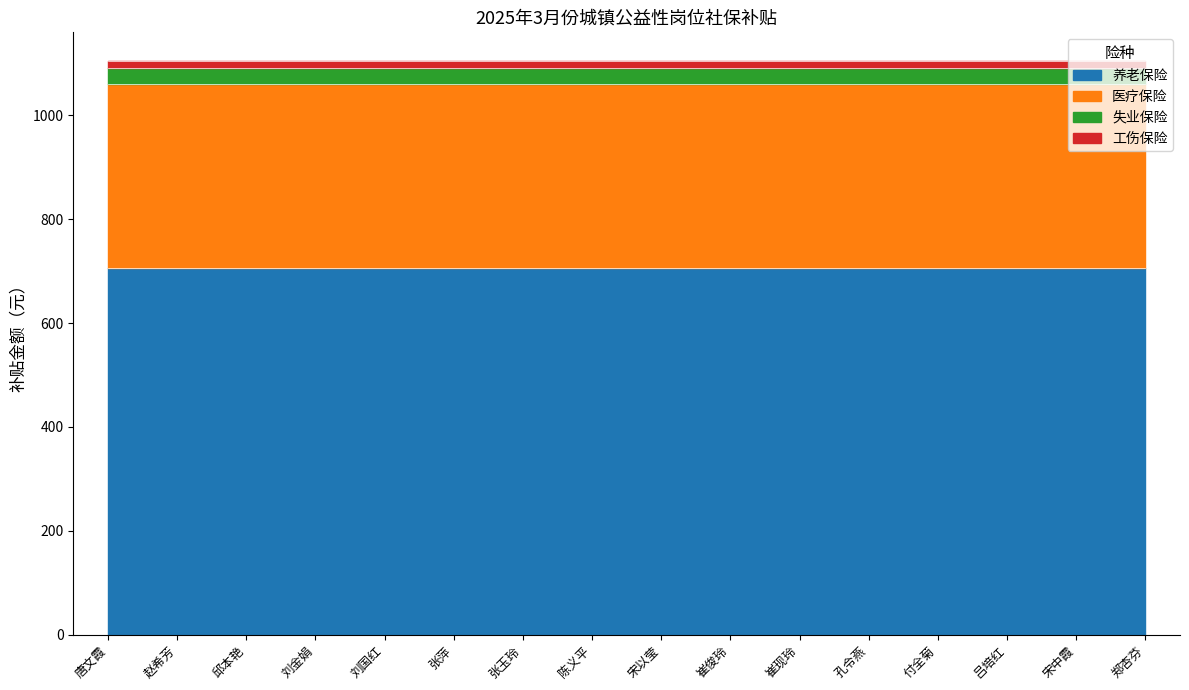

Is the value of 失业保险 at 唐文霞 greater than the value of 养老保险 at 崔现玲?

No